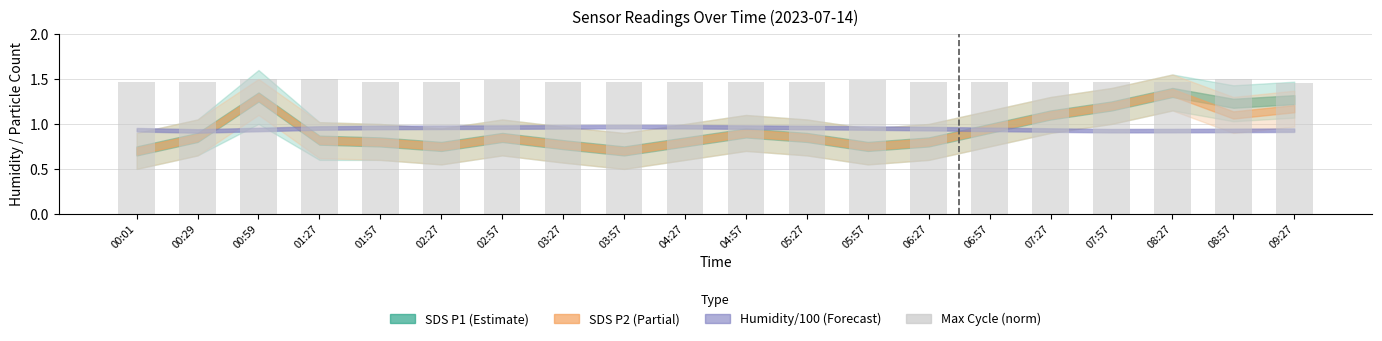

Between 00:59 and 03:57, which is larger?

00:59